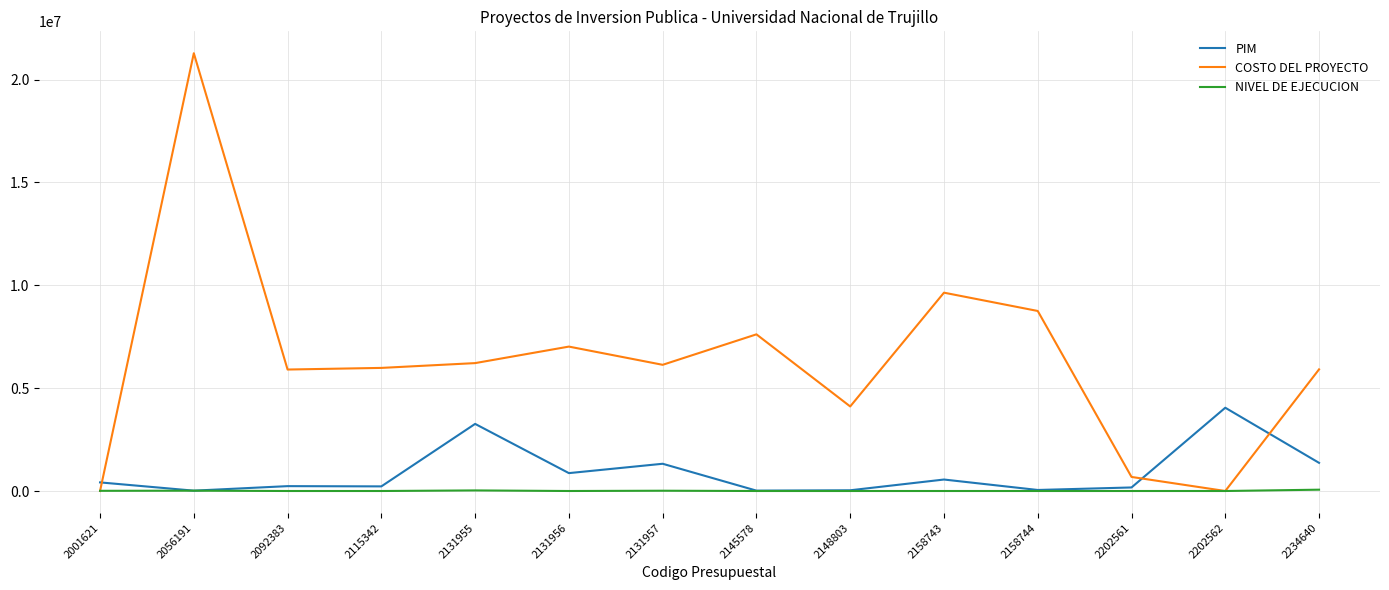

At which category is the sum across all series the highest?

2056191